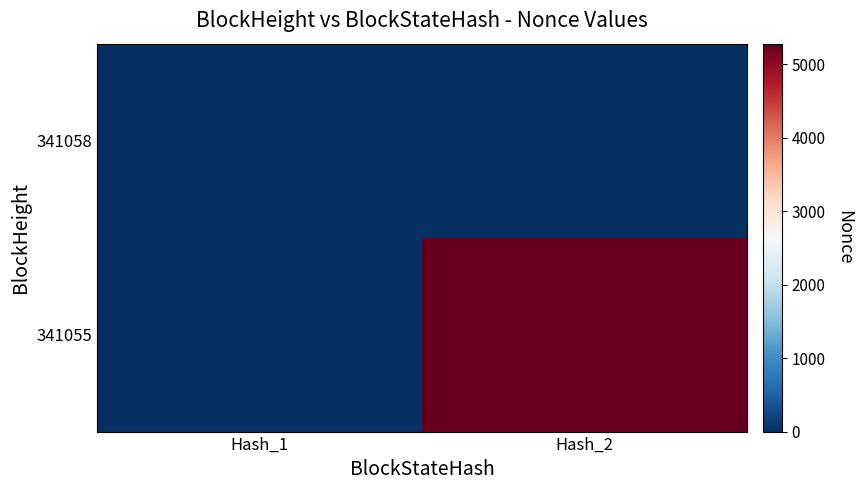

Rank the series by their average value, from highest to lowest.

341055, 341058